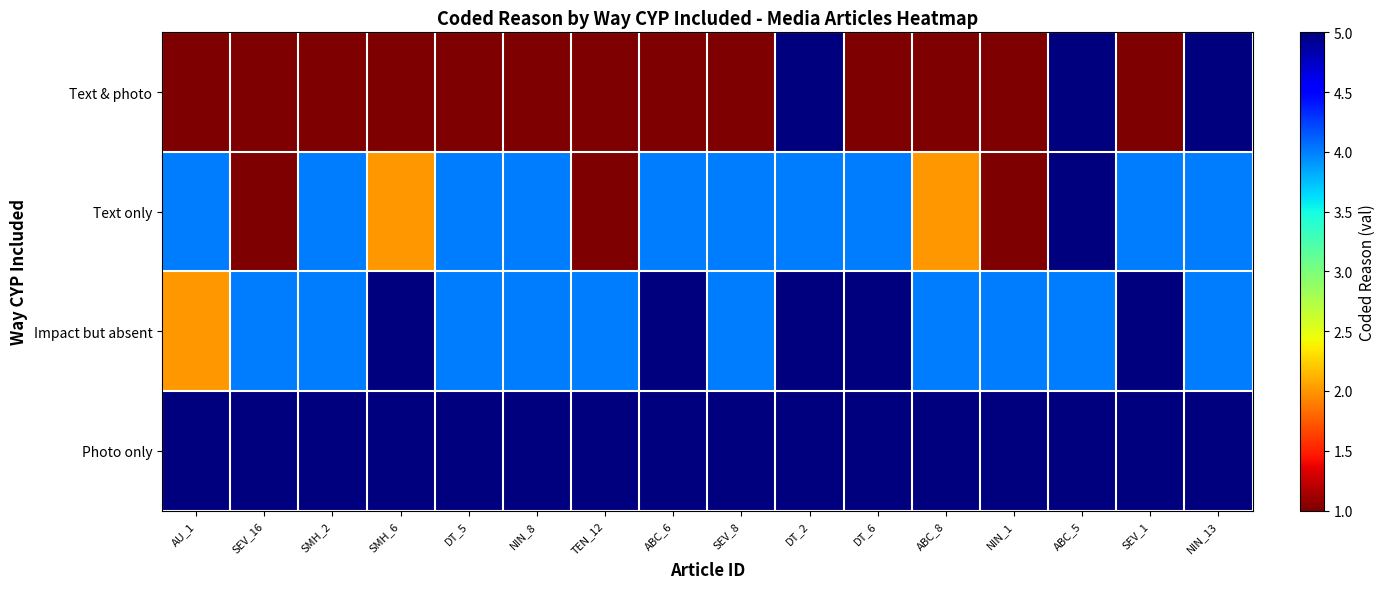

Reading right to left, extract all data points from this chart.

Text & photo: NIN_13=5	SEV_1=1	ABC_5=5	NIN_1=1	ABC_8=1	DT_6=1	DT_2=5	SEV_8=1	ABC_6=1	TEN_12=1	NIN_8=1	DT_5=1	SMH_6=1	SMH_2=1	SEV_16=1	AU_1=1
Text only: NIN_13=4	SEV_1=4	ABC_5=5	NIN_1=1	ABC_8=2	DT_6=4	DT_2=4	SEV_8=4	ABC_6=4	TEN_12=1	NIN_8=4	DT_5=4	SMH_6=2	SMH_2=4	SEV_16=1	AU_1=4
Impact but absent: NIN_13=4	SEV_1=5	ABC_5=4	NIN_1=4	ABC_8=4	DT_6=5	DT_2=5	SEV_8=4	ABC_6=5	TEN_12=4	NIN_8=4	DT_5=4	SMH_6=5	SMH_2=4	SEV_16=4	AU_1=2
Photo only: NIN_13=5	SEV_1=5	ABC_5=5	NIN_1=5	ABC_8=5	DT_6=5	DT_2=5	SEV_8=5	ABC_6=5	TEN_12=5	NIN_8=5	DT_5=5	SMH_6=5	SMH_2=5	SEV_16=5	AU_1=5